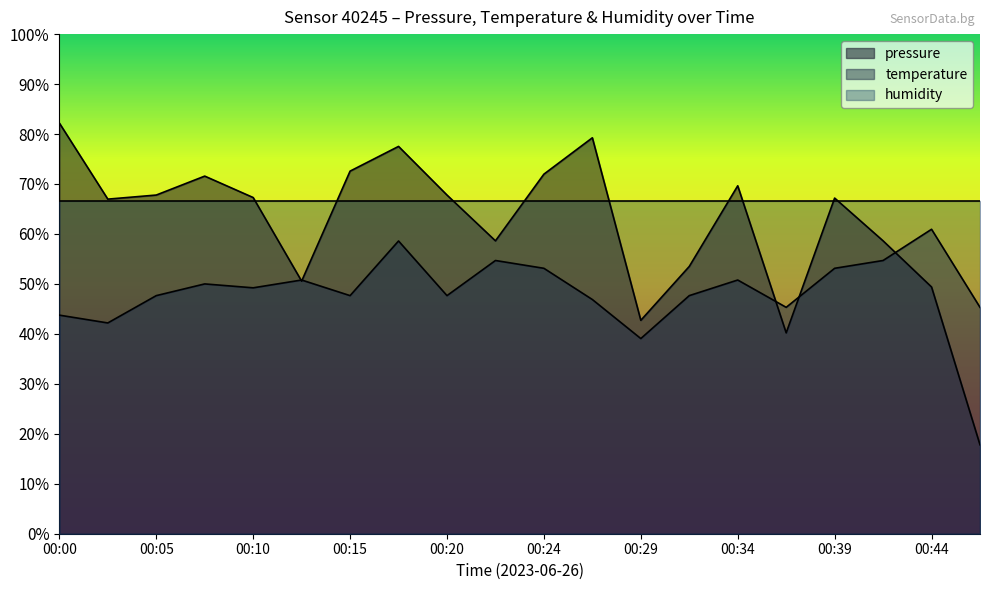

Between which two adjacent categories do temperature and pressure first intersect?

00:10 and 00:12